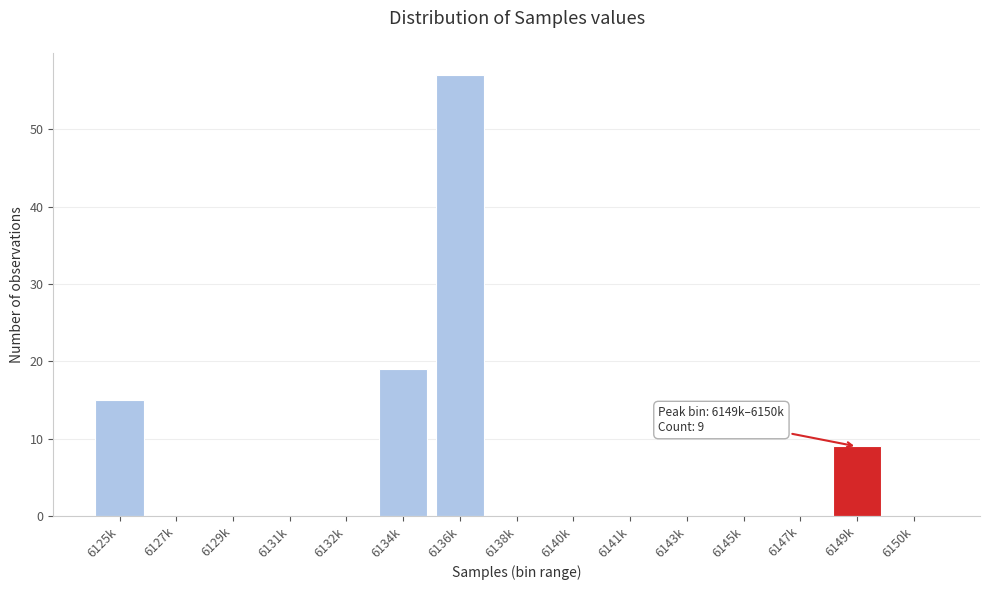

Reading right to left, transcribe all the data shown in this chart.

6150k=0	6149k=9	6147k=0	6145k=0	6143k=0	6141k=0	6140k=0	6138k=0	6136k=57	6134k=19	6132k=0	6131k=0	6129k=0	6127k=0	6125k=15